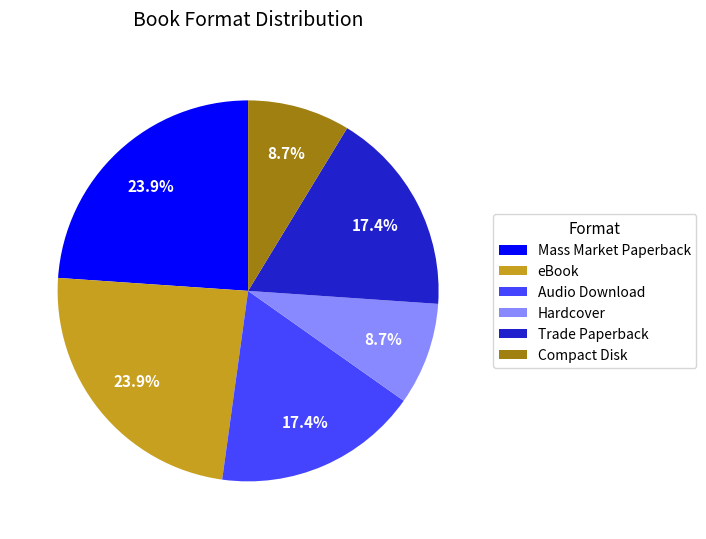

To the nearest percent, what is the difference between the largest and smallest slice percentages?

15%